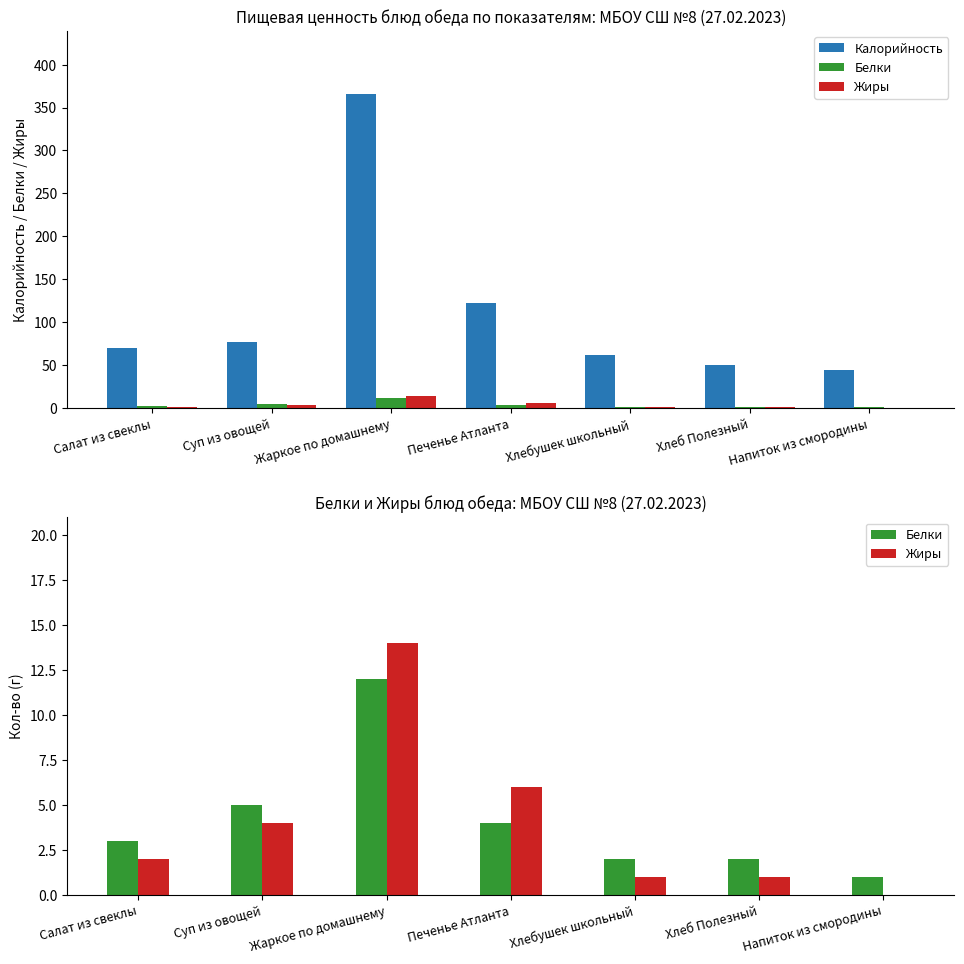

What is the spread (max minus min) of values at Салат из свеклы?

68